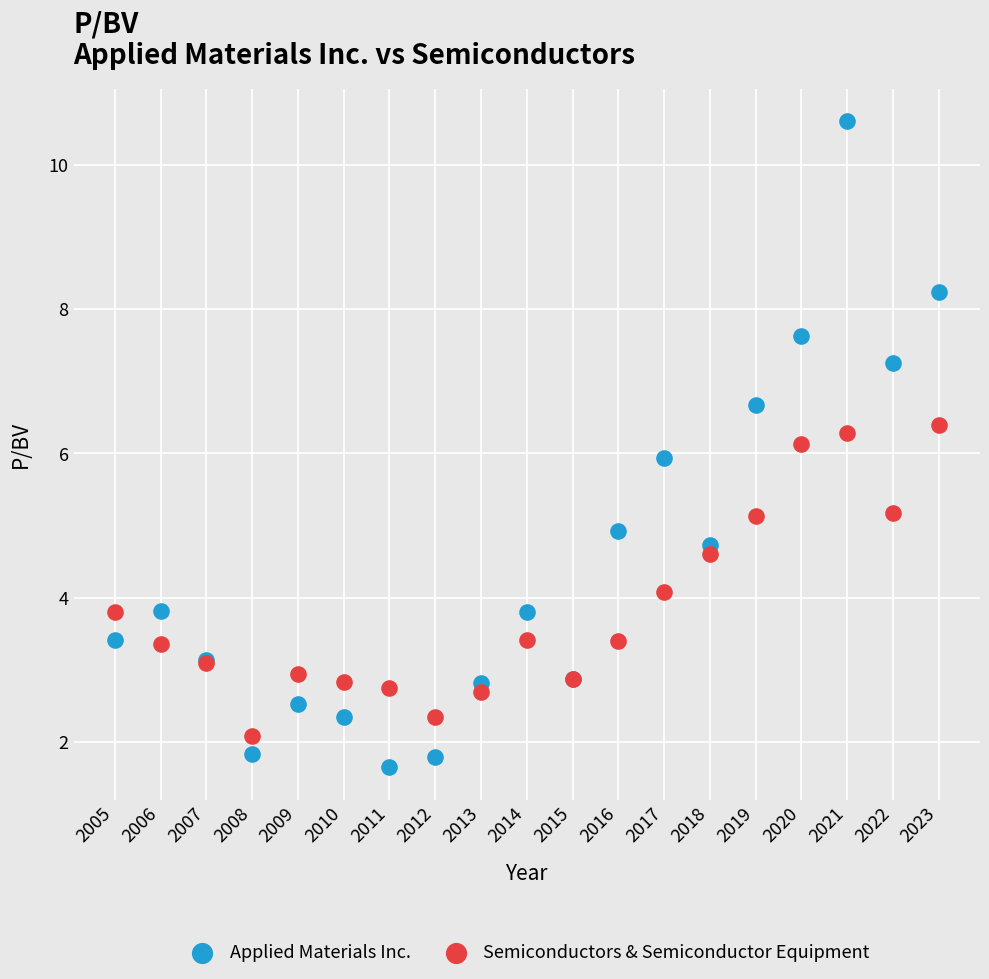

Which series reaches the minimum Y coordinate?

Applied Materials Inc.